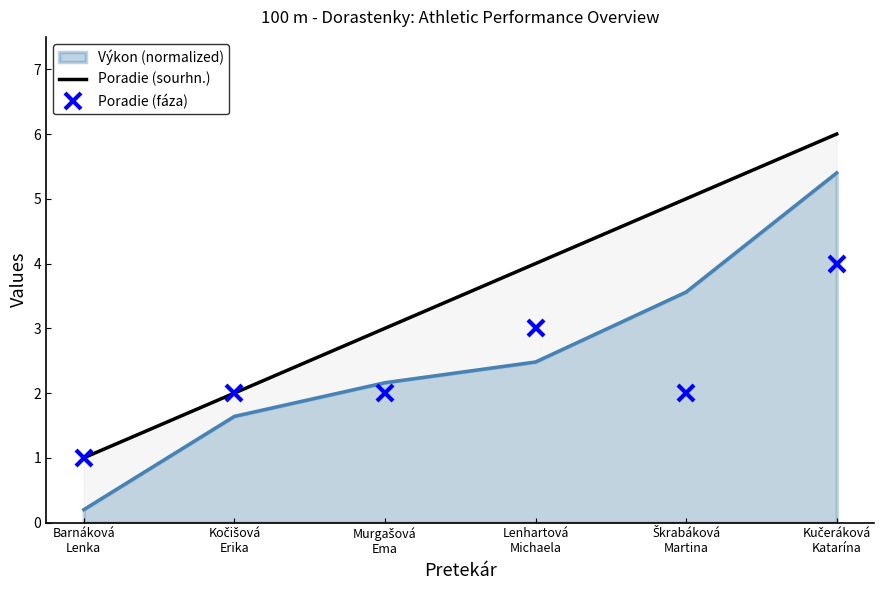

Count the Poradie (sourhn.) values in the range 2 to 5.

4